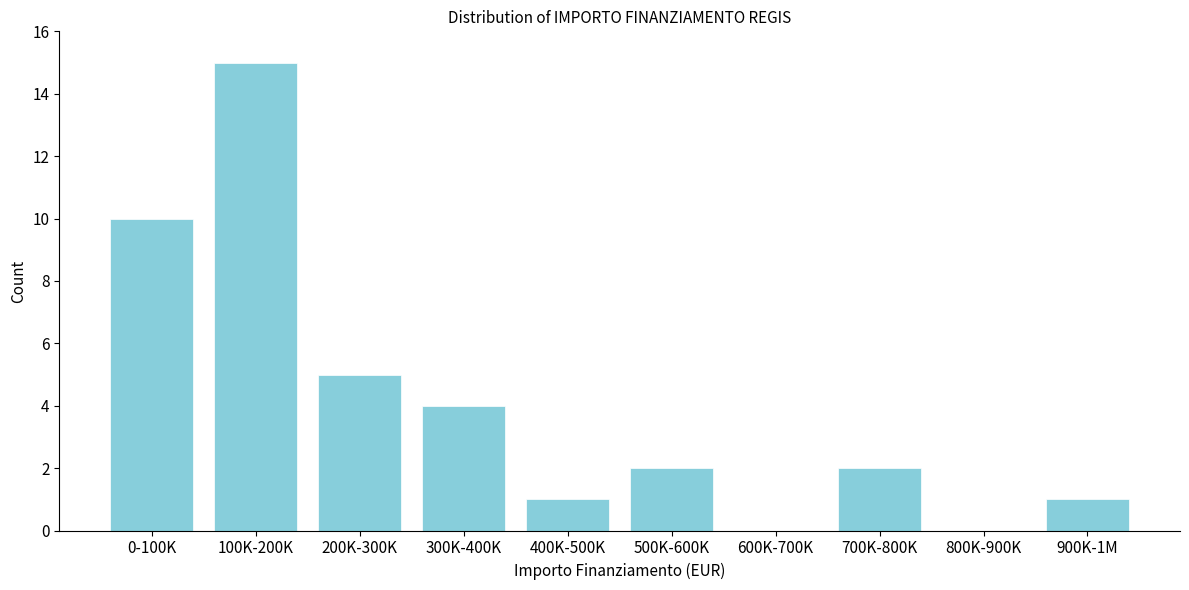

Reading left to right, list all the values displayed in this chart.

0-100K=10	100K-200K=15	200K-300K=5	300K-400K=4	400K-500K=1	500K-600K=2	600K-700K=0	700K-800K=2	800K-900K=0	900K-1M=1